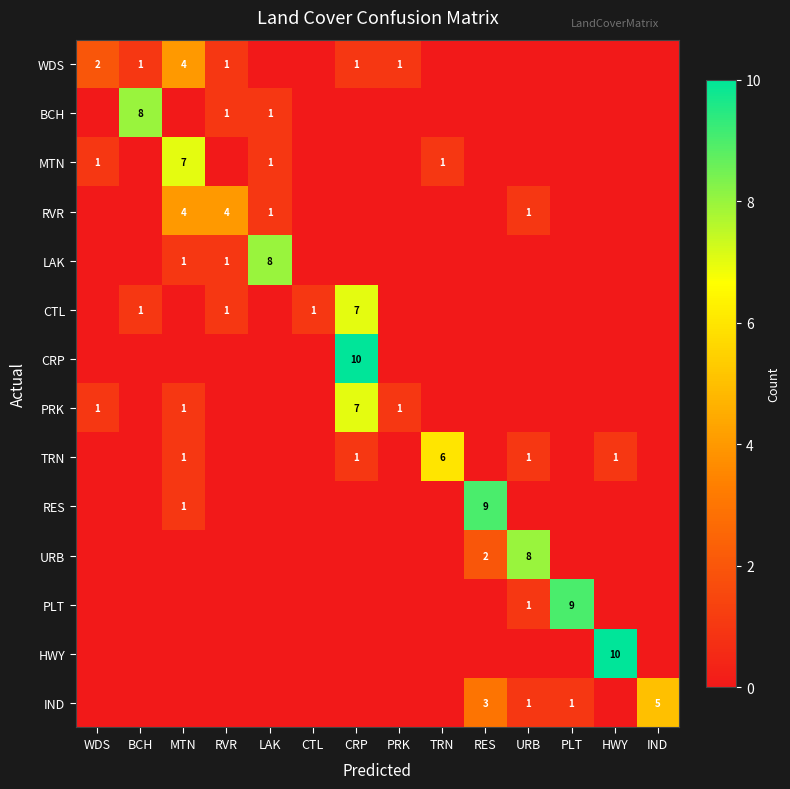

Is the value of IND at IND greater than the value of RVR at LAK?

Yes